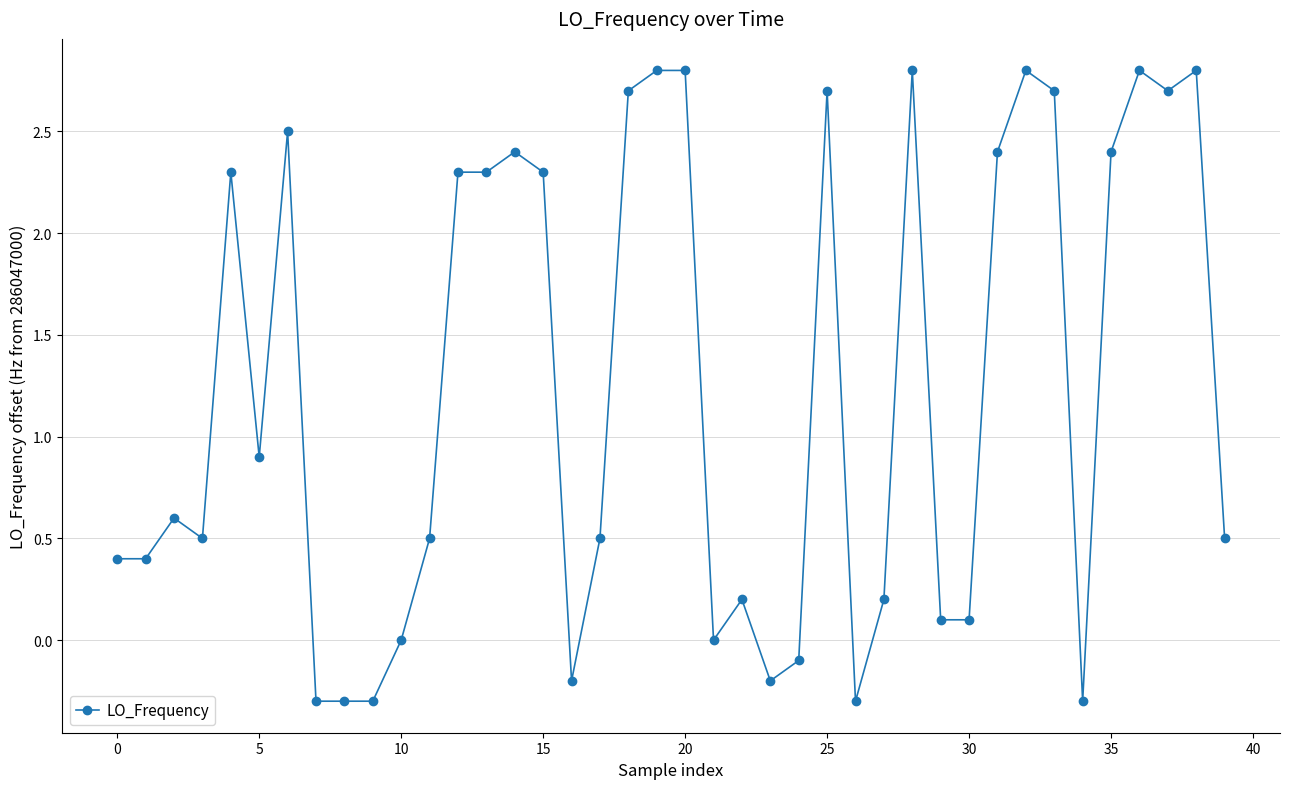

What is the sum of all values?

49.4